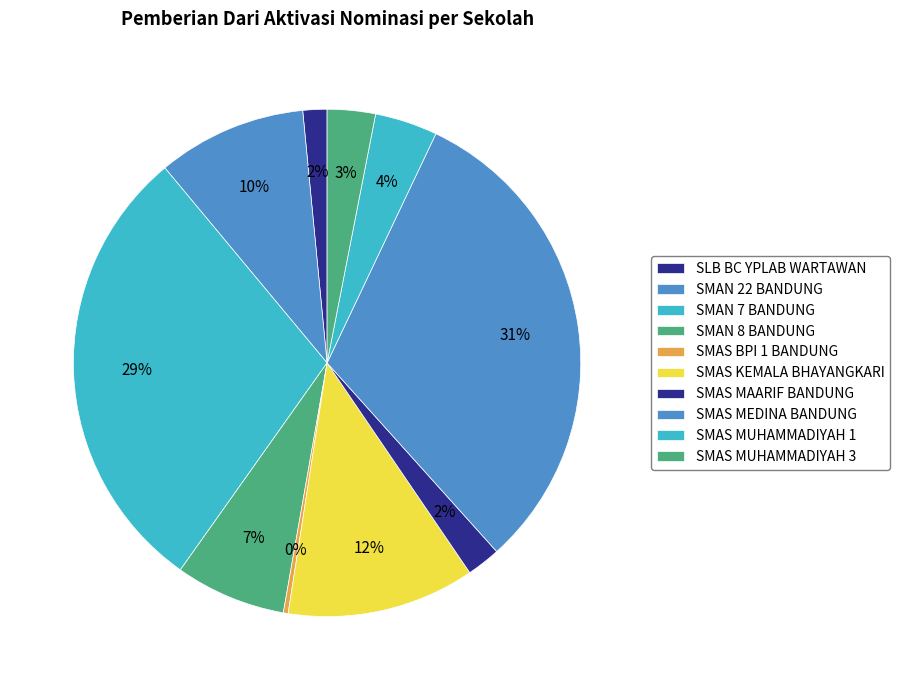

Count the number of slices in the pie.

10